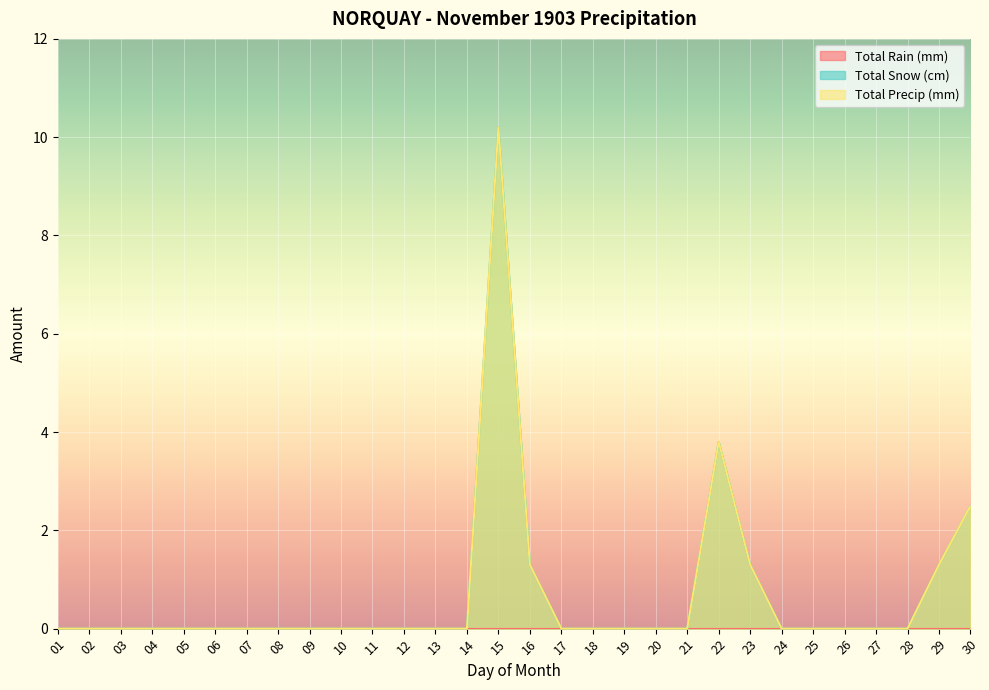

What is the maximum value for Total Precip (mm)?

10.2